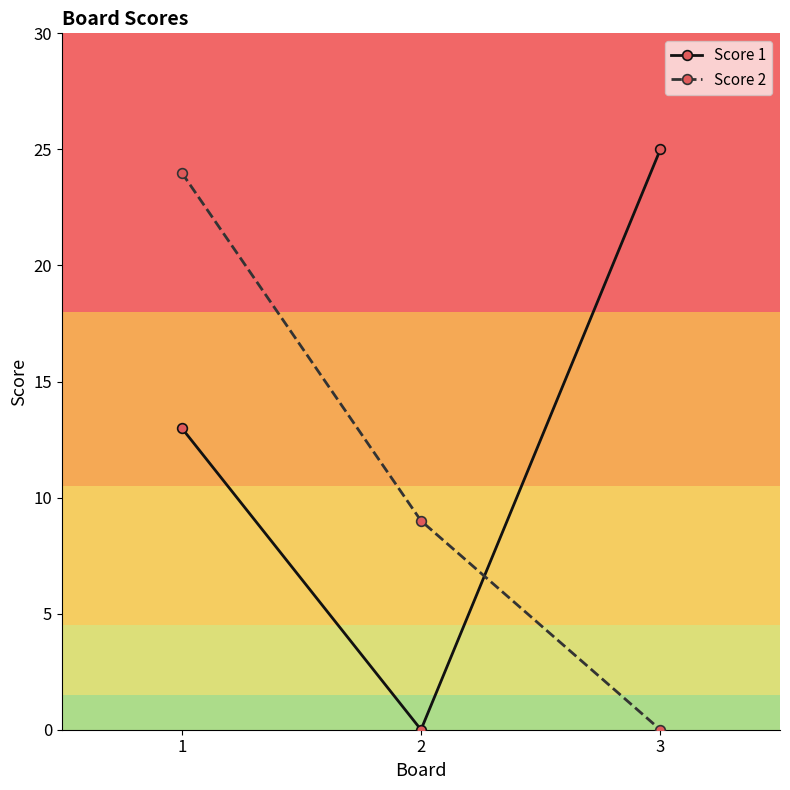

Count the number of categories in the chart.

3